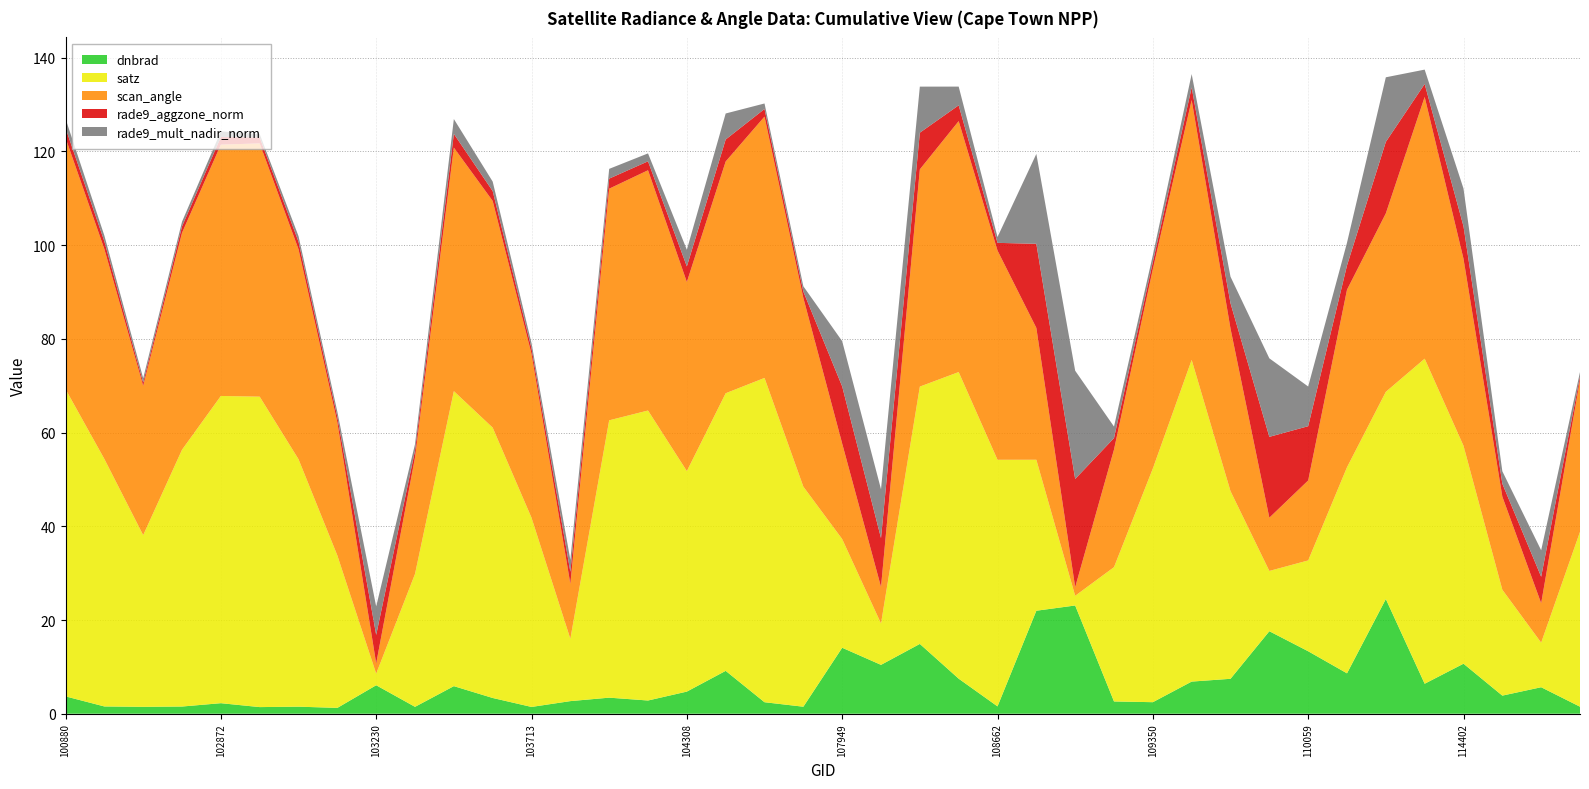

Reading right to left, extract all data points from this chart.

dnbrad: 114743=1.5	114628=5.7	114515=3.9	114402=10.7	114394=6.4	114147=24.5	110231=8.6	110059=13.3	109884=17.6	109710=7.5	109362=6.9	109350=2.5	109174=2.6	109001=23.1	108833=22.0	108662=1.6	108486=7.5	108474=14.9	108121=10.4	107949=14.1	107774=1.5	107762=2.5	107590=9.1	104308=4.7	104190=2.8	104181=3.4	103831=2.7	103713=1.4	103595=3.4	103586=5.9	103349=1.5	103230=6.1	103112=1.2	102993=1.5	102984=1.4	102872=2.2	102864=1.5	102744=1.5	101006=1.6	100880=3.7
satz: 114743=37.3	114628=9.5	114515=22.6	114402=46.5	114394=69.4	114147=44.2	110231=44.0	110059=19.4	109884=12.9	109710=40.1	109362=68.7	109350=49.9	109174=28.7	109001=2.1	108833=32.2	108662=52.6	108486=65.4	108474=54.9	108121=8.8	107949=23.2	107774=47.0	107762=69.2	107590=59.2	104308=47.1	104190=61.9	104181=59.2	103831=13.3	103713=40.4	103595=57.7	103586=63.0	103349=28.4	103230=2.5	103112=32.5	102993=52.8	102984=66.3	102872=65.6	102864=54.8	102744=36.6	101006=52.8	100880=65.6
scan_angle: 114743=32.4	114628=8.4	114515=19.9	114402=39.9	114394=55.9	114147=38.1	110231=37.9	110059=17.1	109884=11.4	109710=34.7	109362=55.5	109350=42.5	109174=25.1	109001=1.8	108833=28.1	108662=44.7	108486=53.6	108474=46.4	108121=7.8	107949=20.4	107774=40.3	107762=55.8	107590=49.5	104308=40.4	104190=51.3	104181=49.4	103831=11.7	103713=35.0	103595=48.4	103586=52.0	103349=24.8	103230=2.2	103112=28.4	102993=44.8	102984=54.1	102872=53.6	102864=46.3	102744=31.9	101006=44.8	100880=53.6
rade9_aggzone_norm: 114743=0.7	114628=5.7	114515=2.8	114402=6.9	114394=2.8	114147=15.3	110231=5.2	110059=11.6	109884=17.3	109710=5.4	109362=2.7	109350=1.5	109174=2.4	109001=23.1	108833=17.9	108662=1.6	108486=3.4	108474=7.8	108121=10.4	107949=12.2	107774=1.4	107762=1.6	107590=4.7	104308=3.3	104190=1.9	104181=2.1	103831=2.6	103713=1.2	103595=2.1	103586=2.9	103349=1.5	103230=6.1	103112=1.2	102993=1.6	102984=1.3	102872=1.6	102864=1.4	102744=0.7	101006=1.6	100880=2.1
rade9_mult_nadir_norm: 114743=0.9	114628=5.6	114515=2.7	114402=8.0	114394=3.1	114147=13.8	110231=4.9	110059=8.5	109884=16.8	109710=5.7	109362=2.8	109350=1.5	109174=2.5	109001=23.1	108833=19.2	108662=1.2	108486=4.0	108474=9.8	108121=10.4	107949=9.7	107774=1.1	107762=1.2	107590=5.6	104308=3.6	104190=1.7	104181=2.1	103831=2.6	103713=1.1	103595=2.0	103586=3.2	103349=1.4	103230=6.1	103112=1.1	102993=1.2	102984=0.7	102872=1.2	102864=1.0	102744=0.9	101006=1.2	100880=2.0